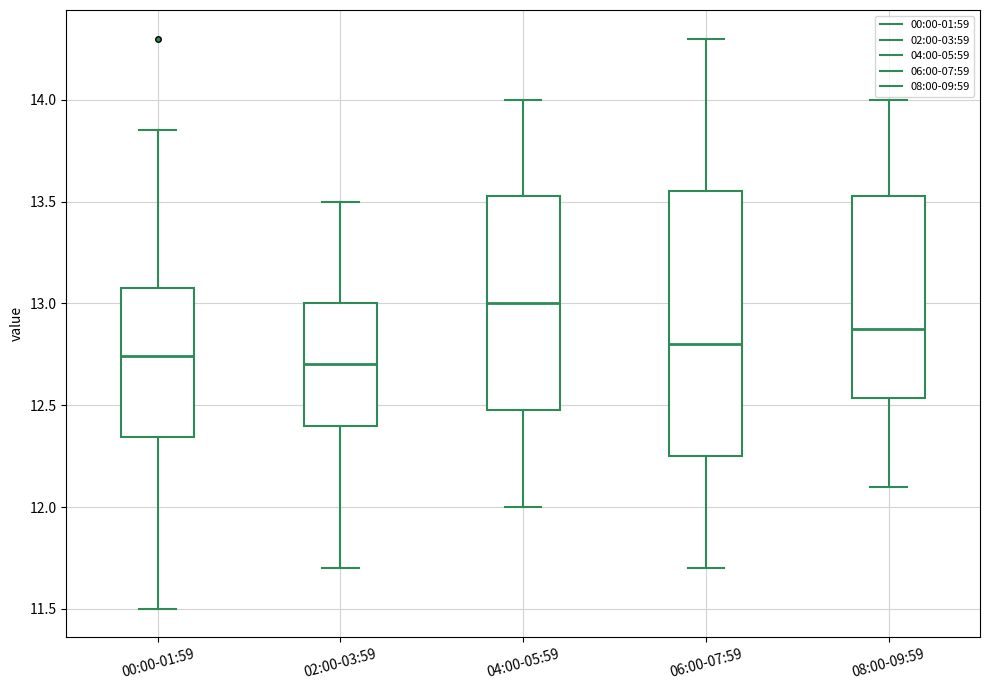

Where is the upper edge of the box for 00:00-01:59 on the y-axis? The values are not printed on the chart, so give them approximately, as read against the axis.

13.10